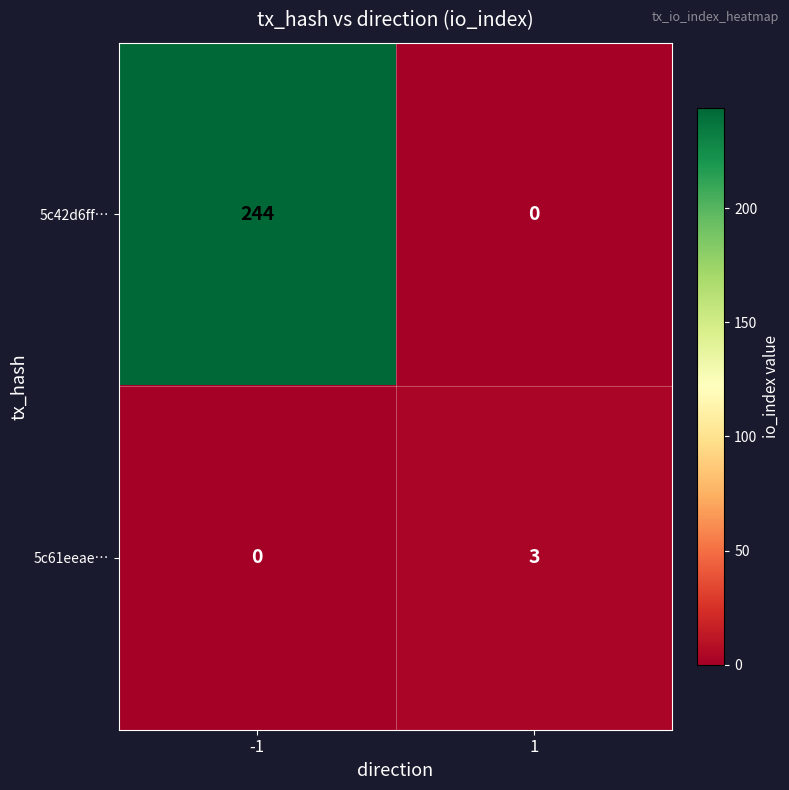

What is the difference between the highest and lowest values at 1?

3